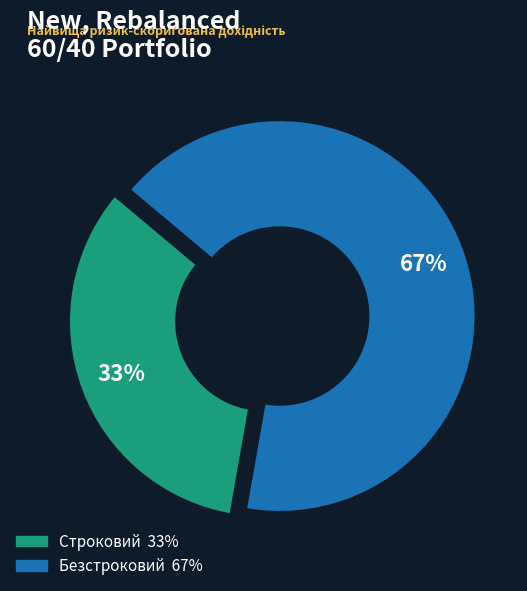

How many segments does this pie chart have?

2